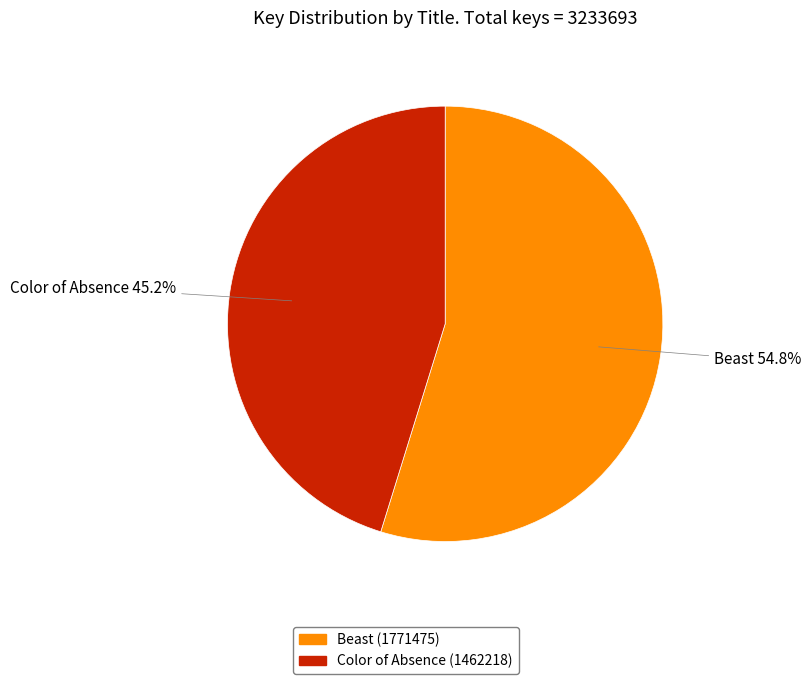

Which has a higher value, Color of Absence (1462218) or Beast (1771475)?

Beast (1771475)